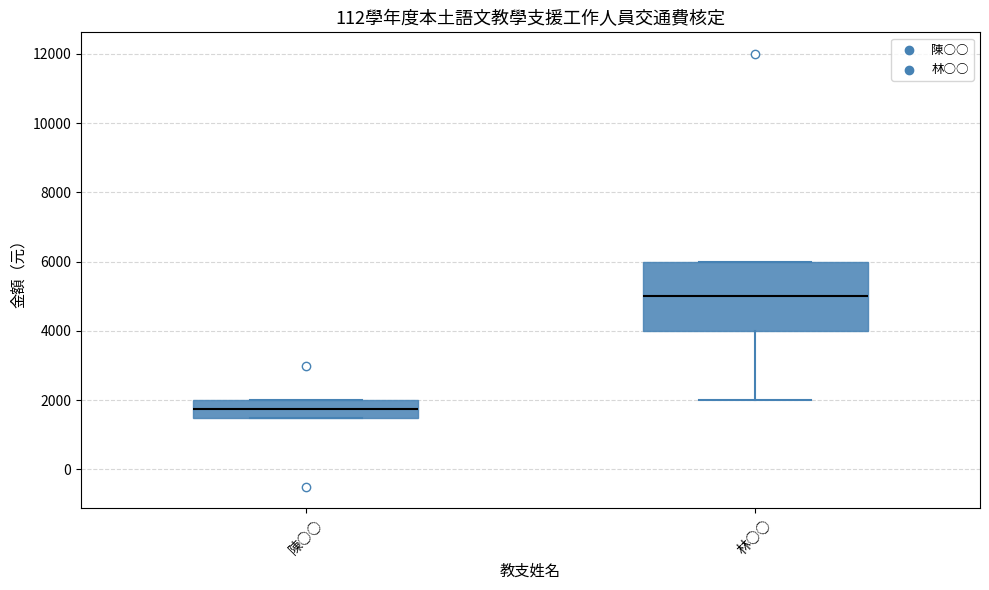

Where is the lower edge of the box for 林○○ on the y-axis? The values are not printed on the chart, so give them approximately, as read against the axis.

4000